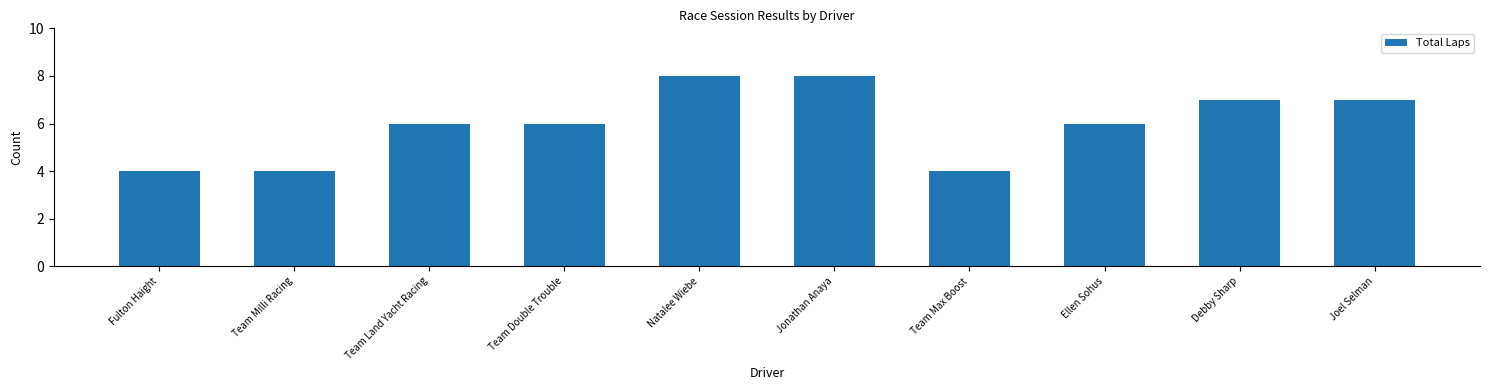

True or false: the data shows 4 at Team Milli Racing.

True